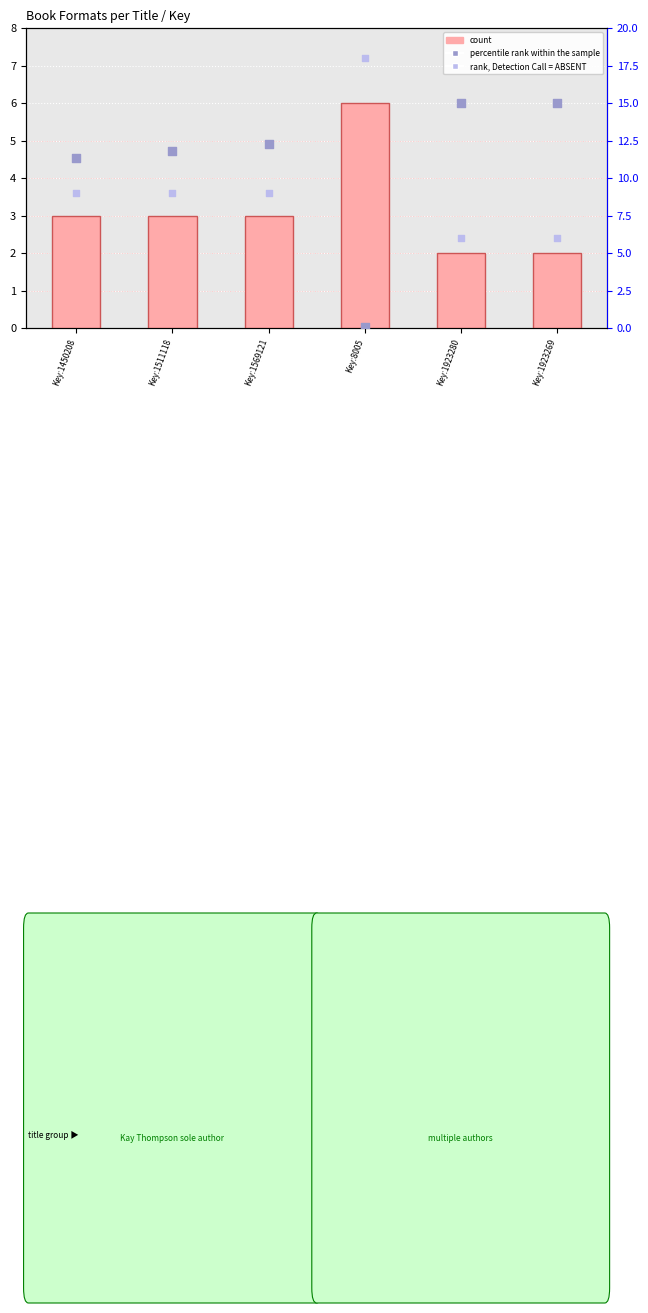

Which series reaches the maximum Y coordinate?

percentile rank within the sample